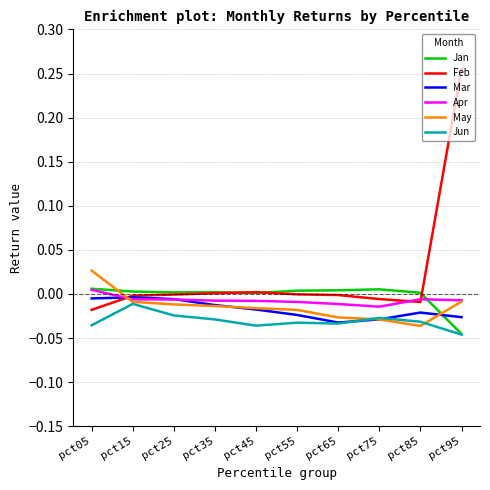

The Feb series shows -0.0 at pct75. True or false?

True